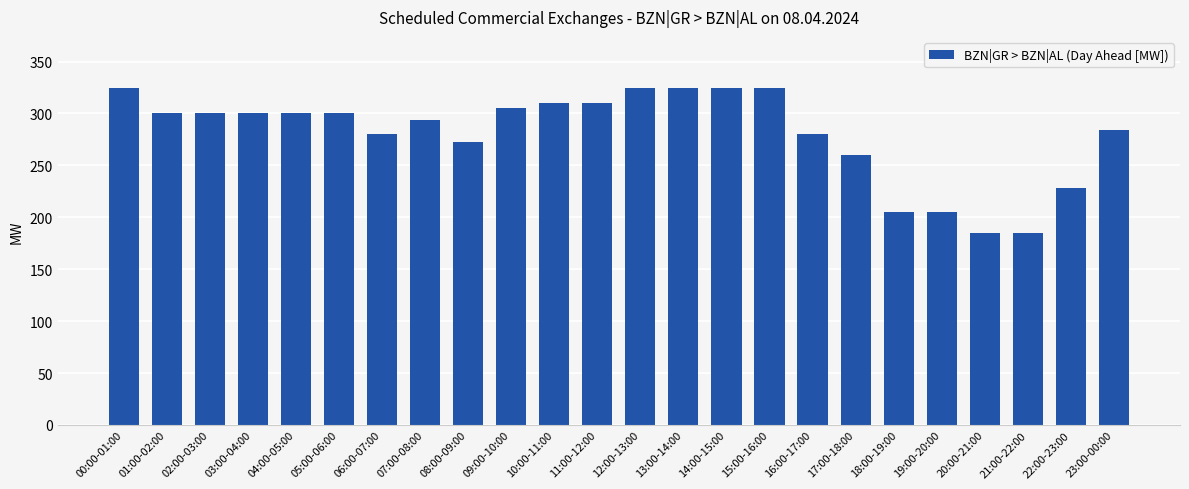

Reading right to left, extract all data points from this chart.

284	228	185	185	205	205	260	280	325	325	325	325	310	310	305	273	294	280	300	300	300	300	300	325